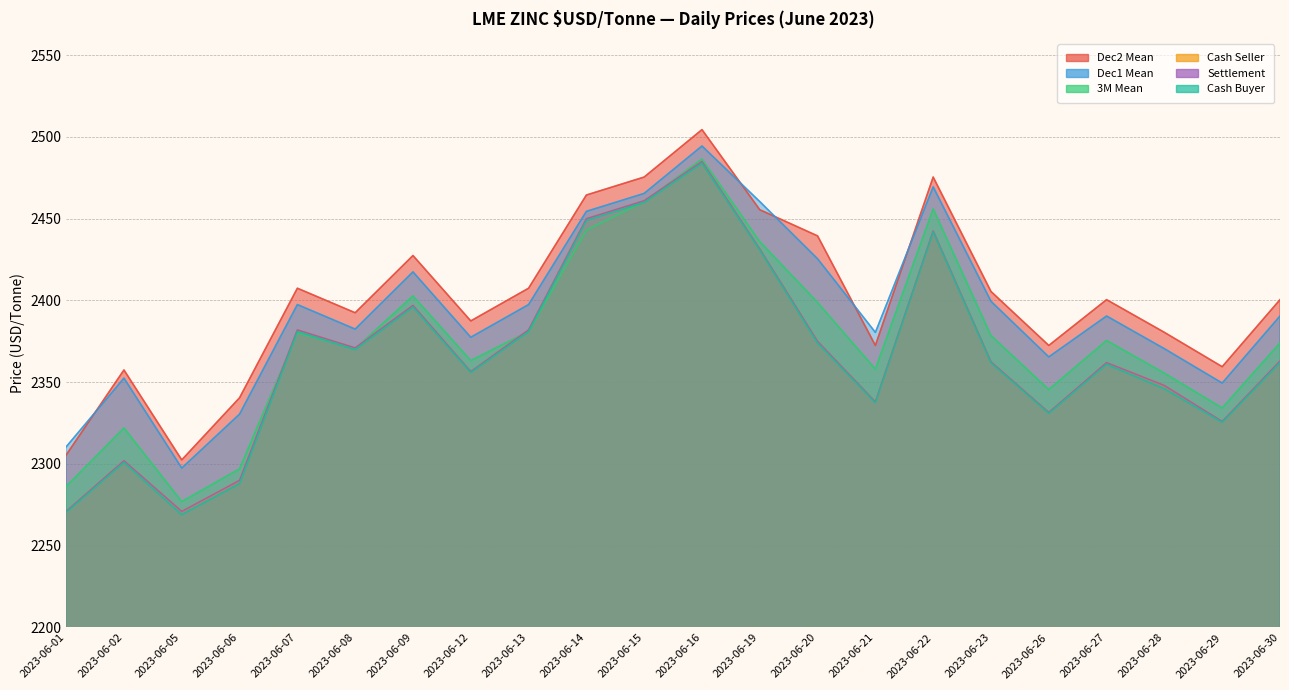

How many distinct data groups are displayed?

6